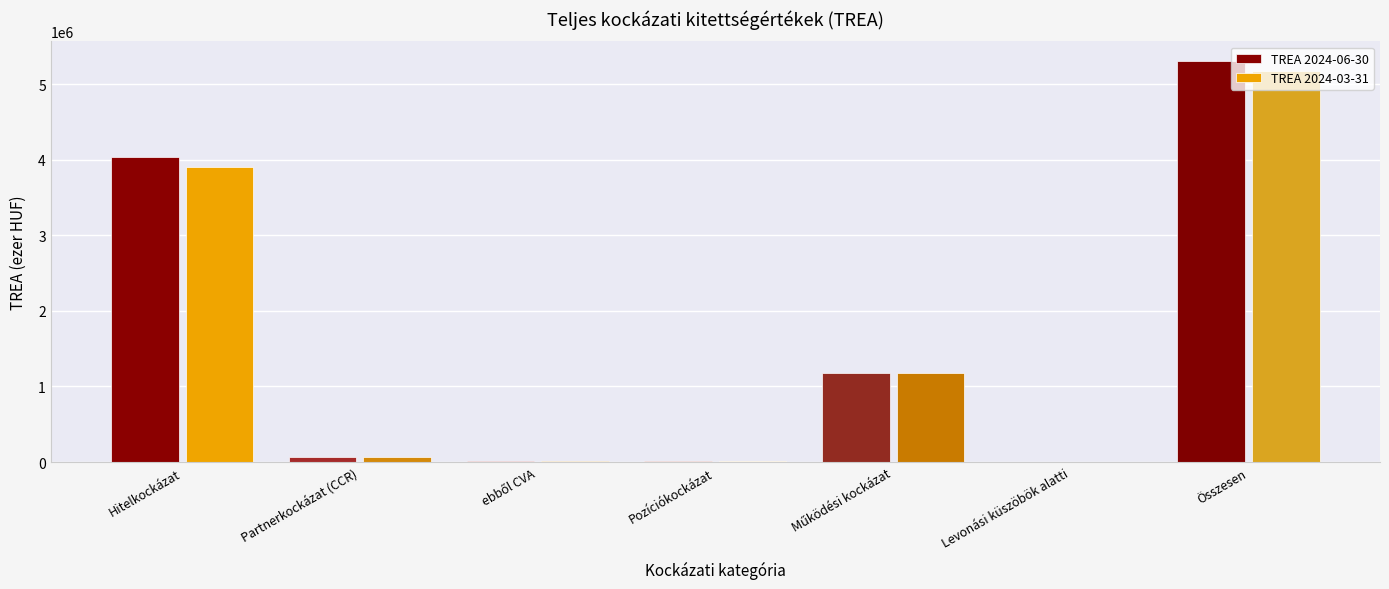

Is the value of TREA 2024-03-31 at Összesen greater than the value of TREA 2024-06-30 at Összesen?

No